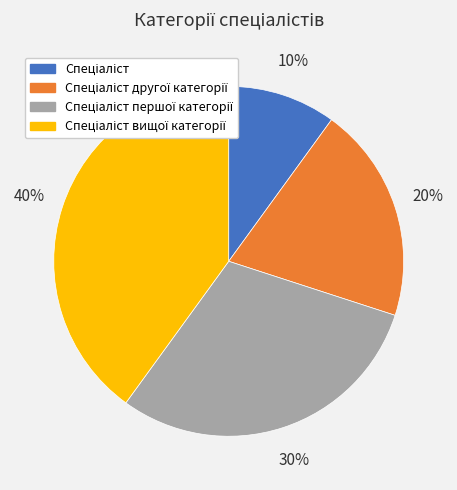

Does any single category account for the majority?

No